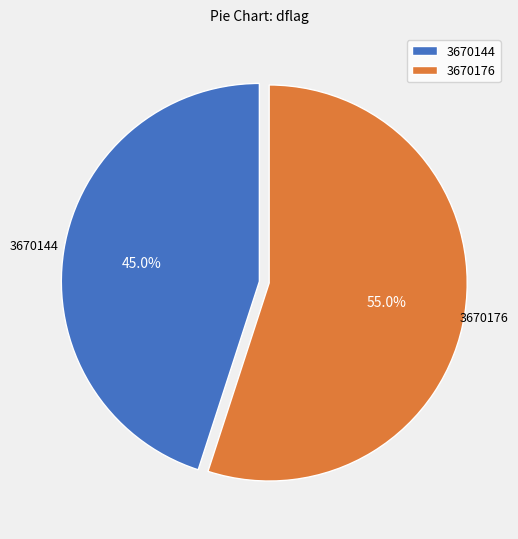

To the nearest percent, what percentage of the pie is 3670144?

45%